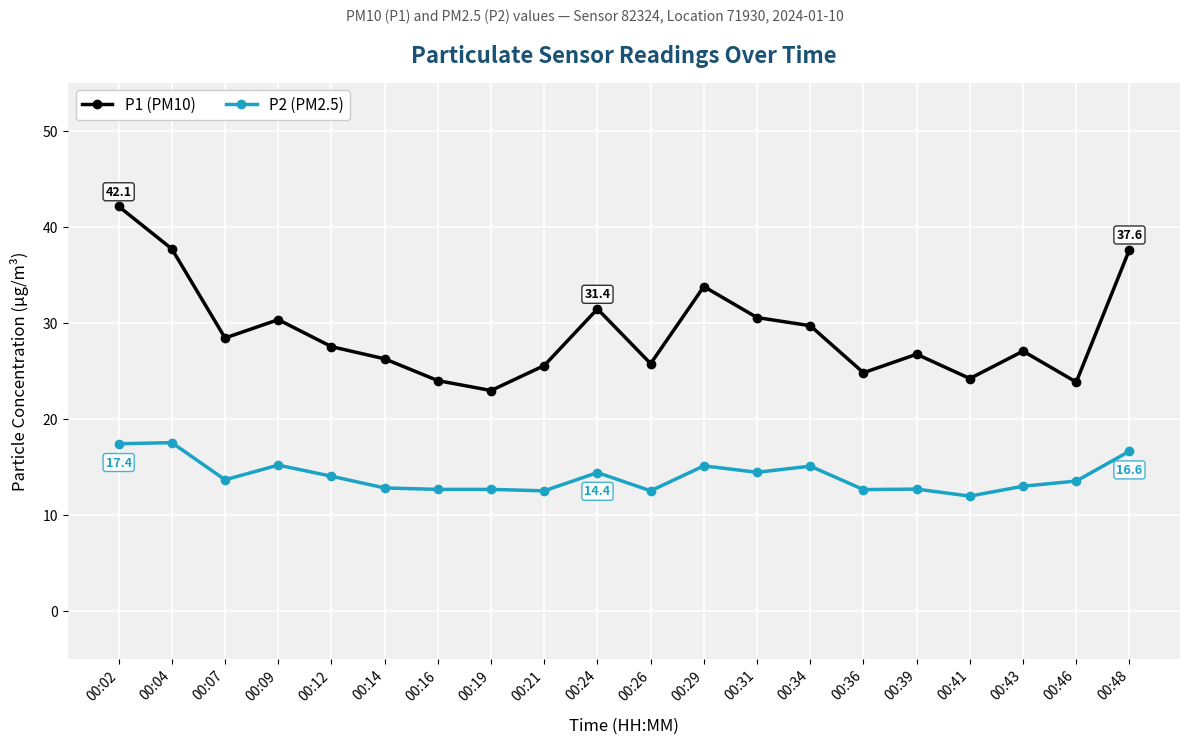

What are all the series names shown in the legend?

P1 (PM10), P2 (PM2.5)